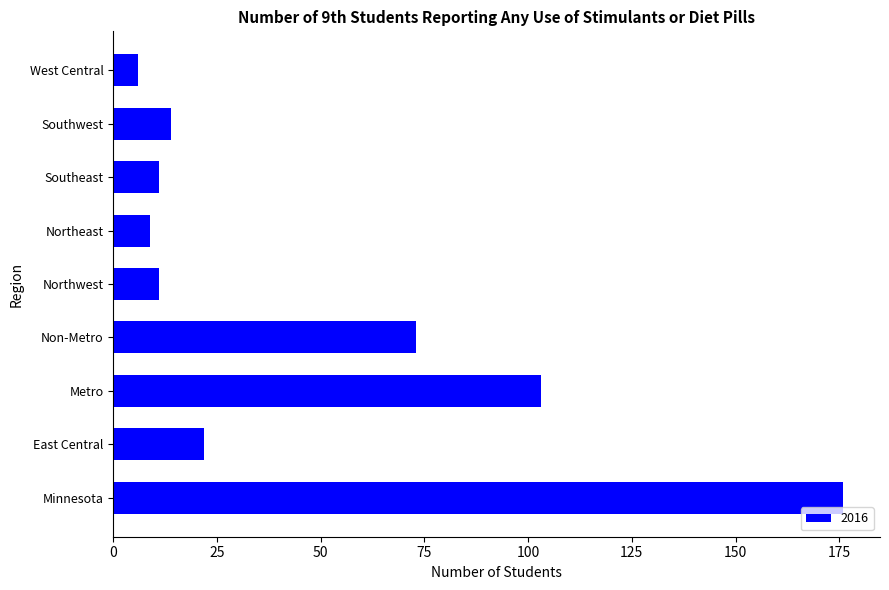

The value at Metro is 66. True or false?

False